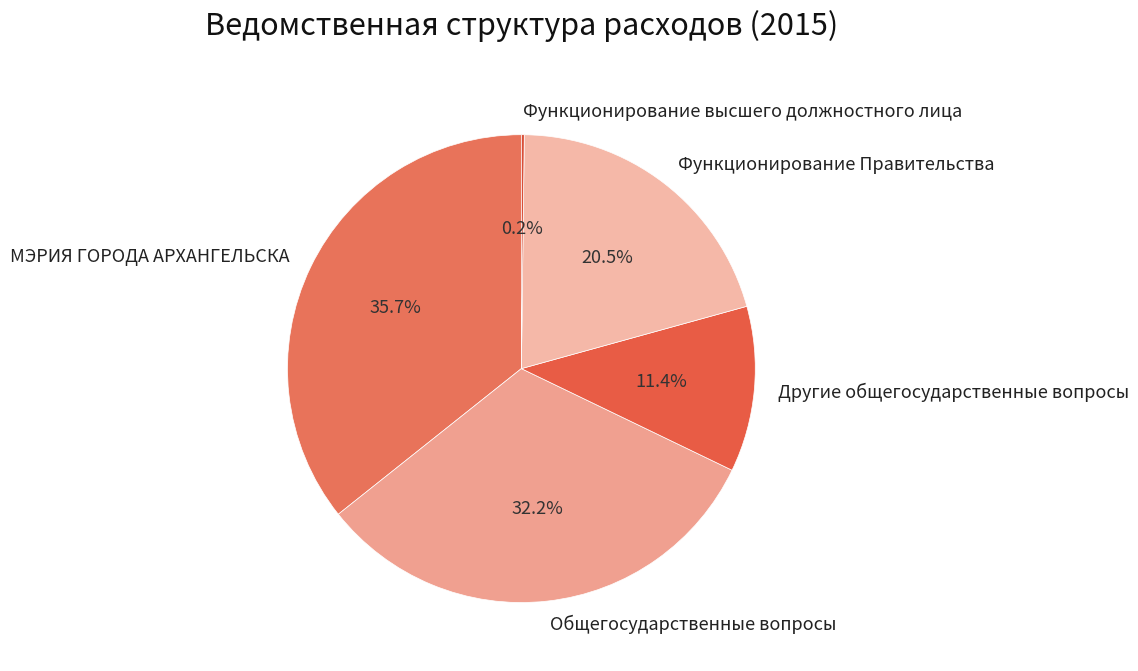

Does Общегосударственные вопросы represent more than half of the total?

No